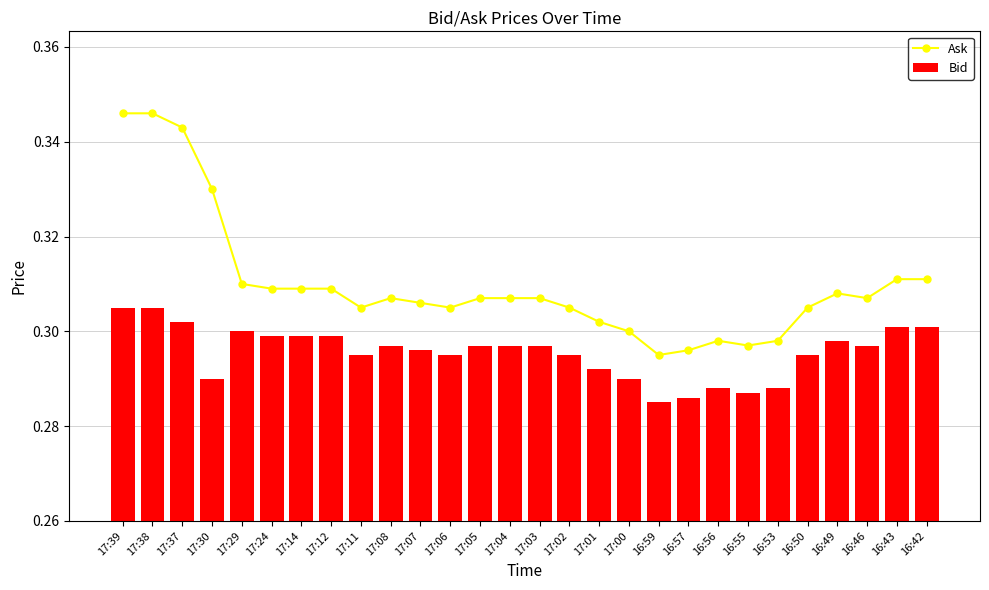

Rank the series at 16:50 from highest to lowest value.

Ask, Bid